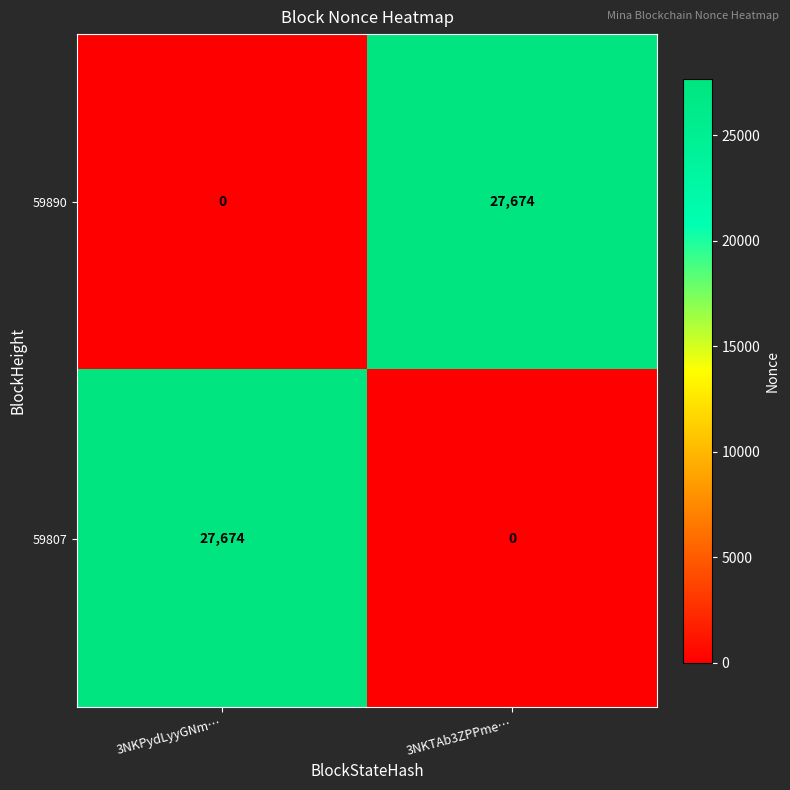

The 59807 series shows 0 at 3NKTAb3ZPPme…. True or false?

True